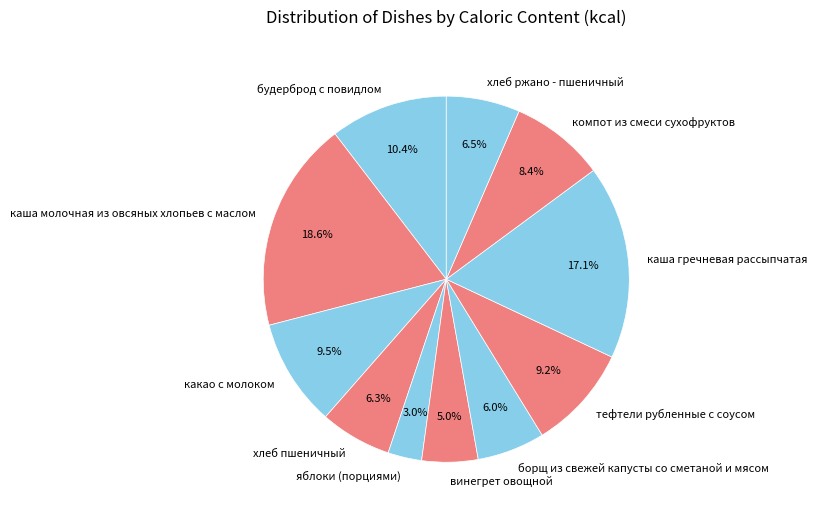

What portion of the pie excludes каша гречневая рассыпчатая?

82.9%